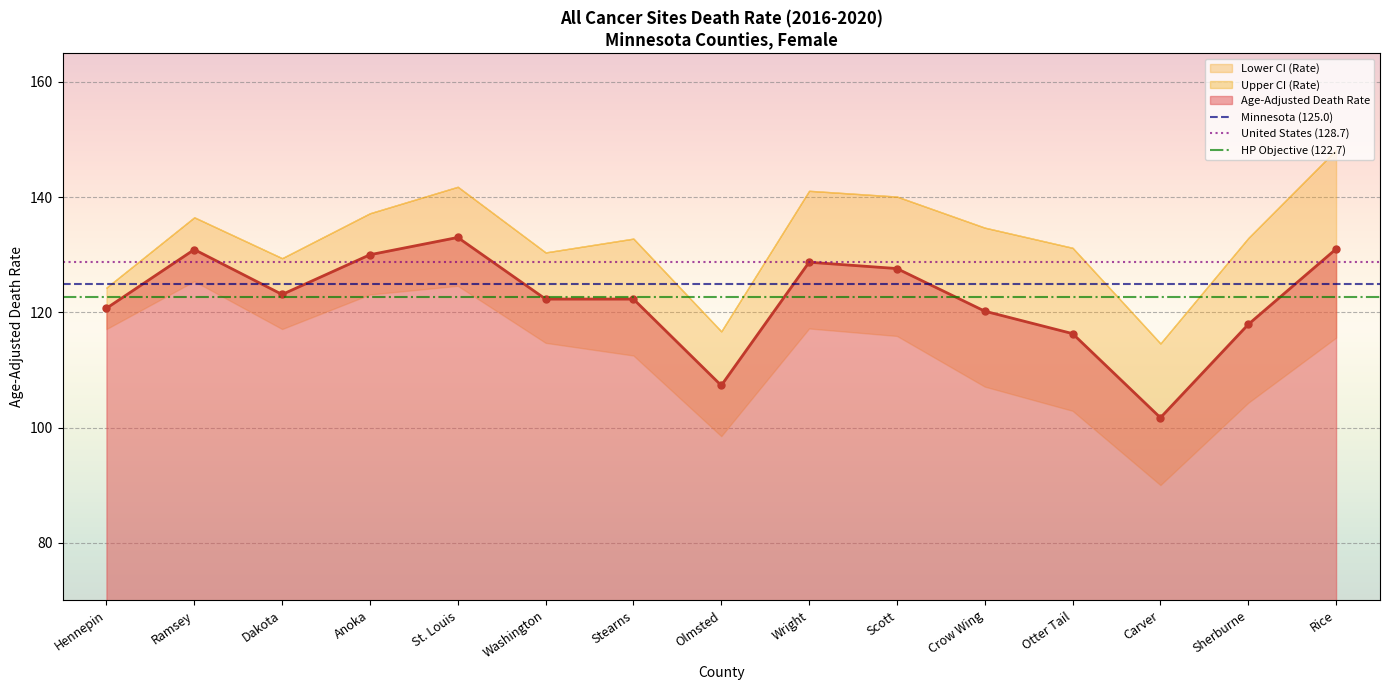

What is the value of the HP Objective (122.7) point at the 1st from the left?

122.7